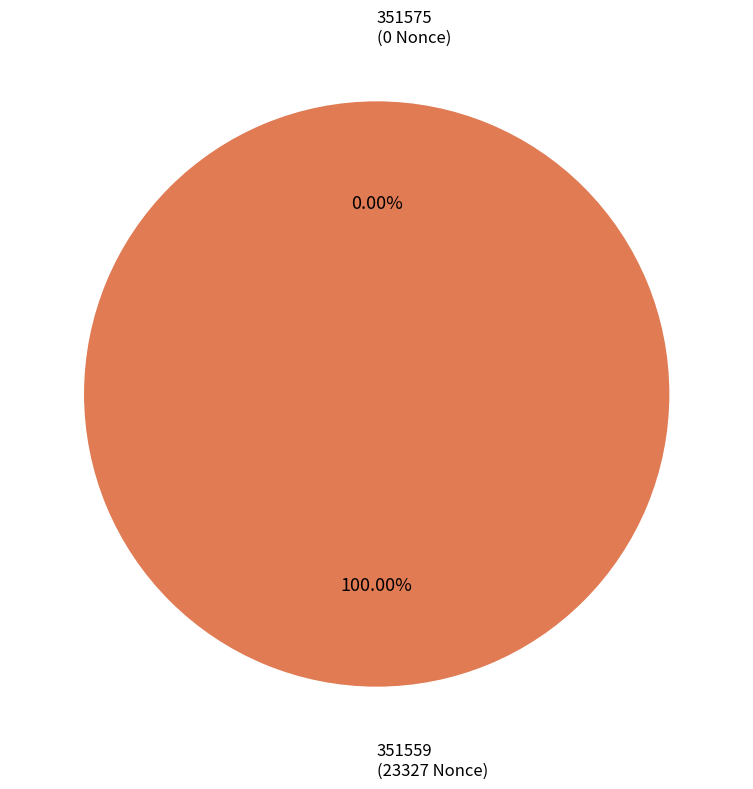

Combined, do 351575 and 351559 account for over 50%?

Yes